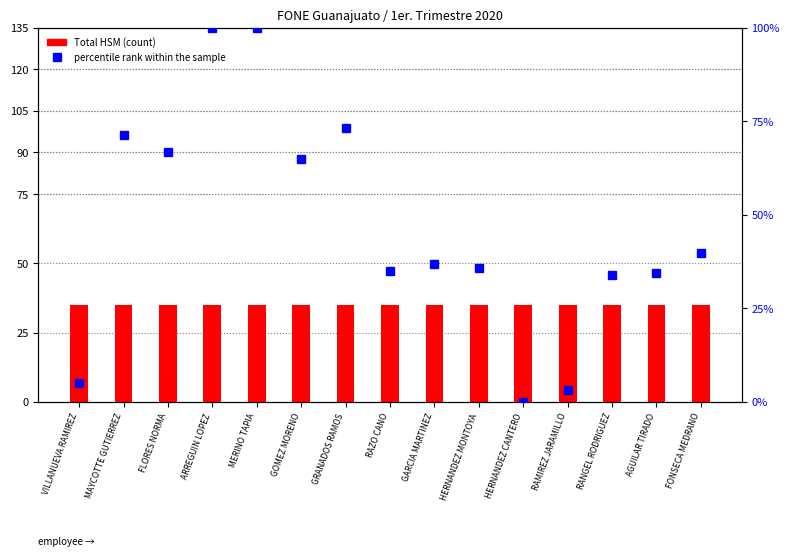

List the series in order of their overall mean, lowest first.

Total HSM, percentile rank within the sample